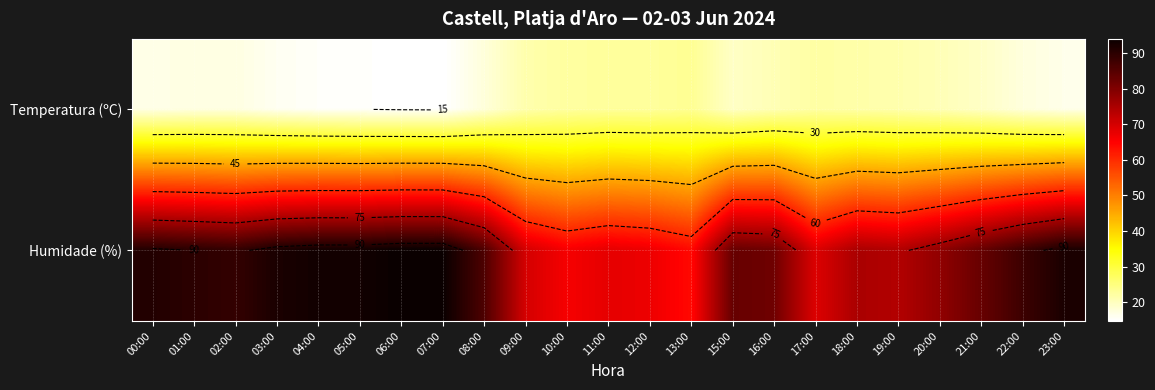

What is the total value across all series at 12:00?

89.6